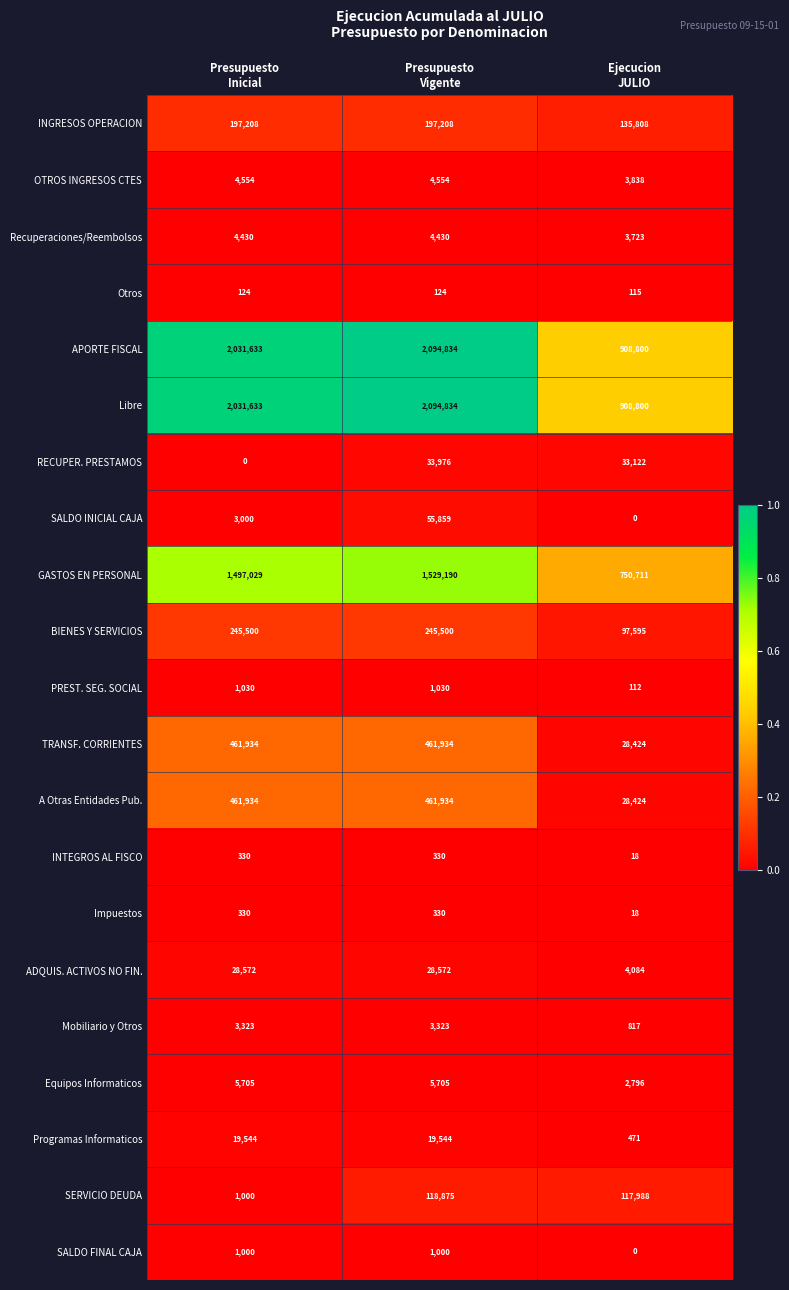

What is the difference between the maximum and minimum values in the SERVICIO DEUDA series?

117875